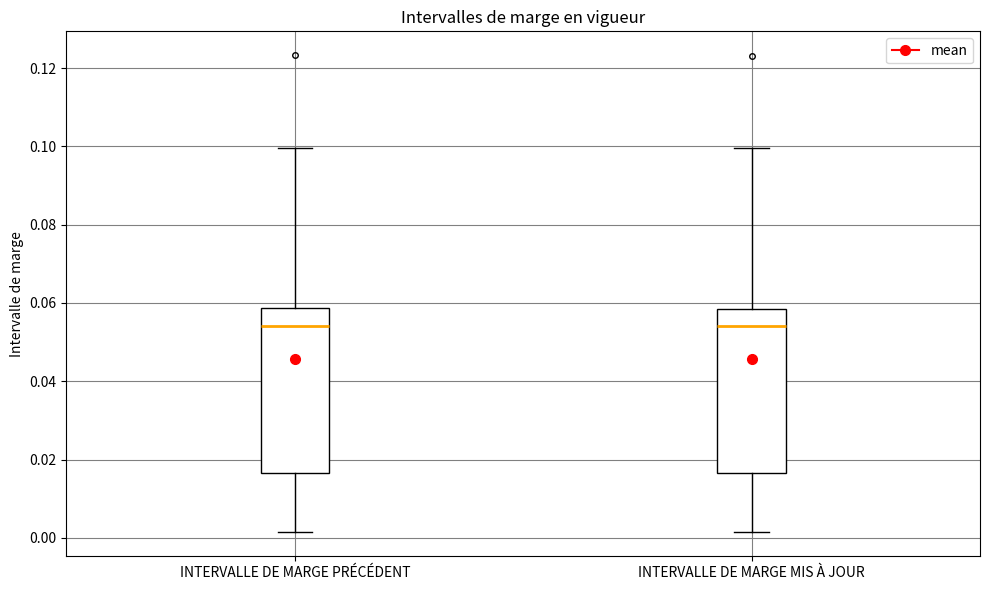

Reading left to right, transcribe this box plot: for each box, give where its median line is, the range the box spans, and where its two whiskers end, as read against the y-axis. The values are not printed on the chart, so give them approximately, as read against the axis.

INTERVALLE DE MARGE PRÉCÉDENT: median 0.054, box 0.016 to 0.058, whiskers 0.002 to 0.100
INTERVALLE DE MARGE MIS À JOUR: median 0.054, box 0.016 to 0.058, whiskers 0.002 to 0.100